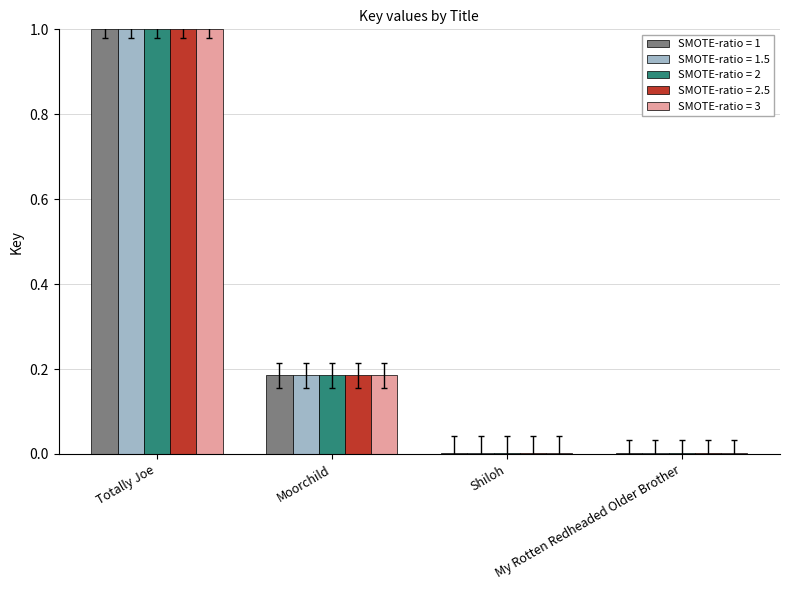

What is the maximum value shown in the chart?

1.0